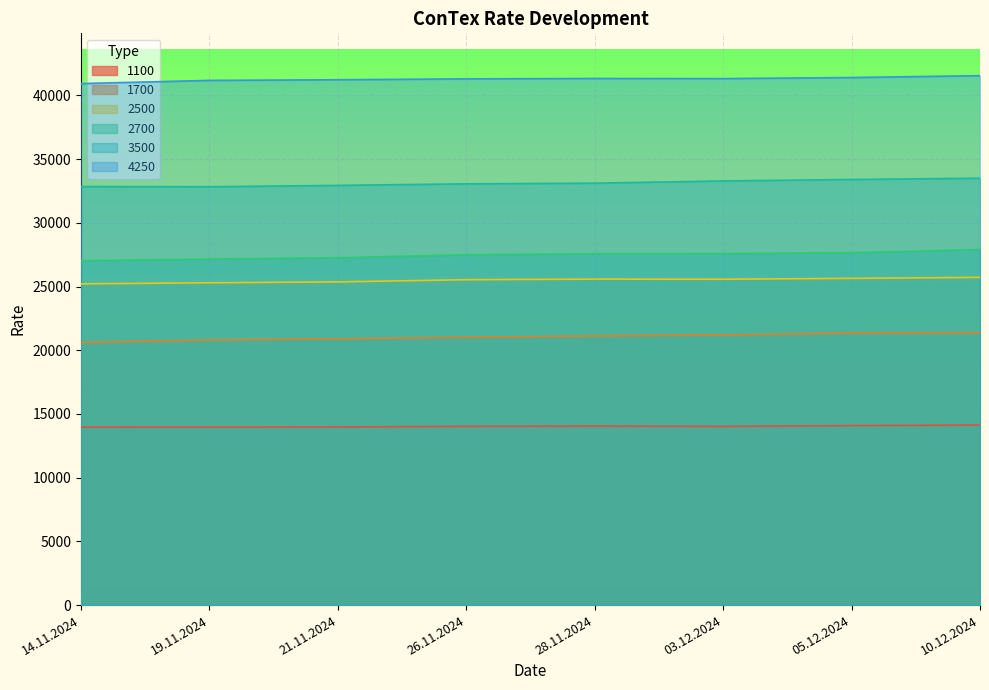

True or false: 1100 has more than 0 points higher than both neighbors.

True